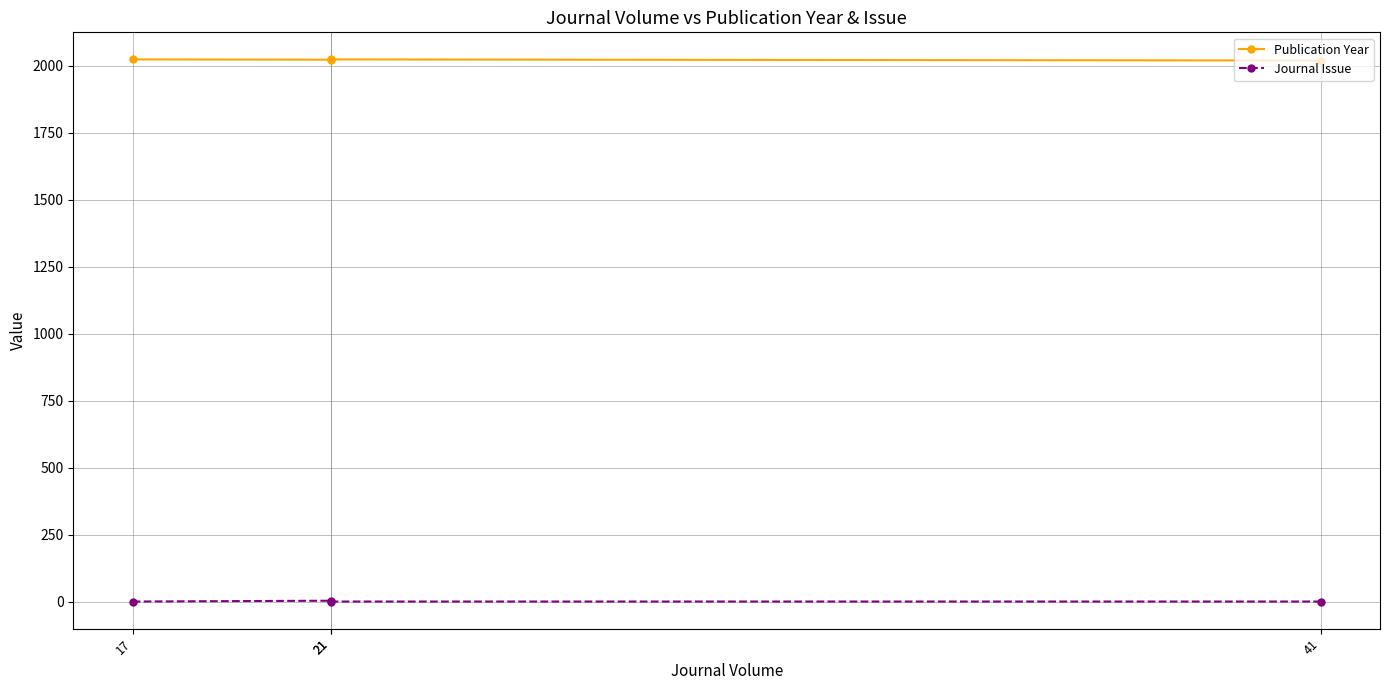

Between 17 and 21, which series saw the biggest shift?

Journal Issue